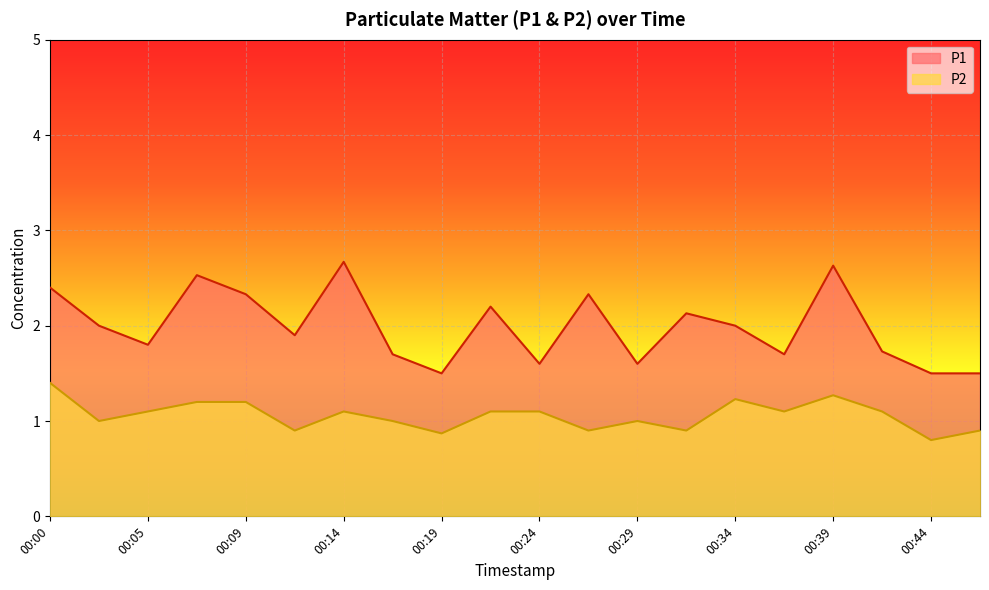

Which series has the widest spread of values?

P1